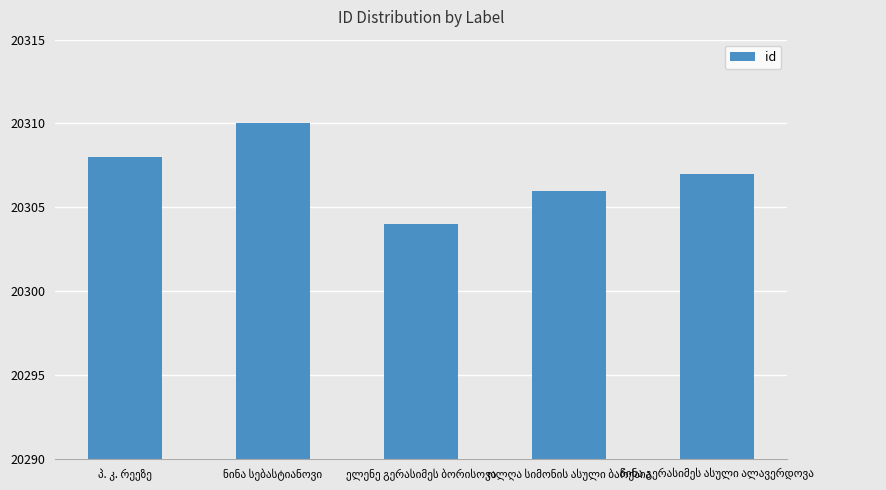

What is the smallest value displayed?

20304